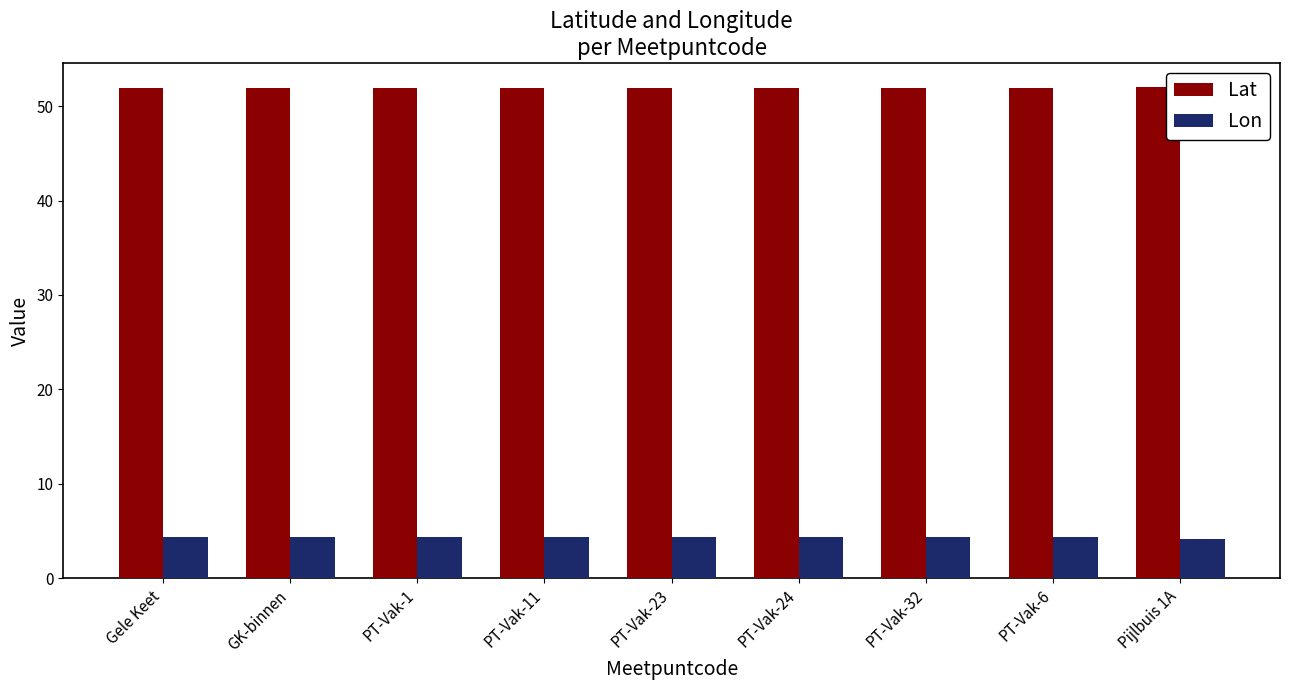

What is the minimum value for Lat?

51.9